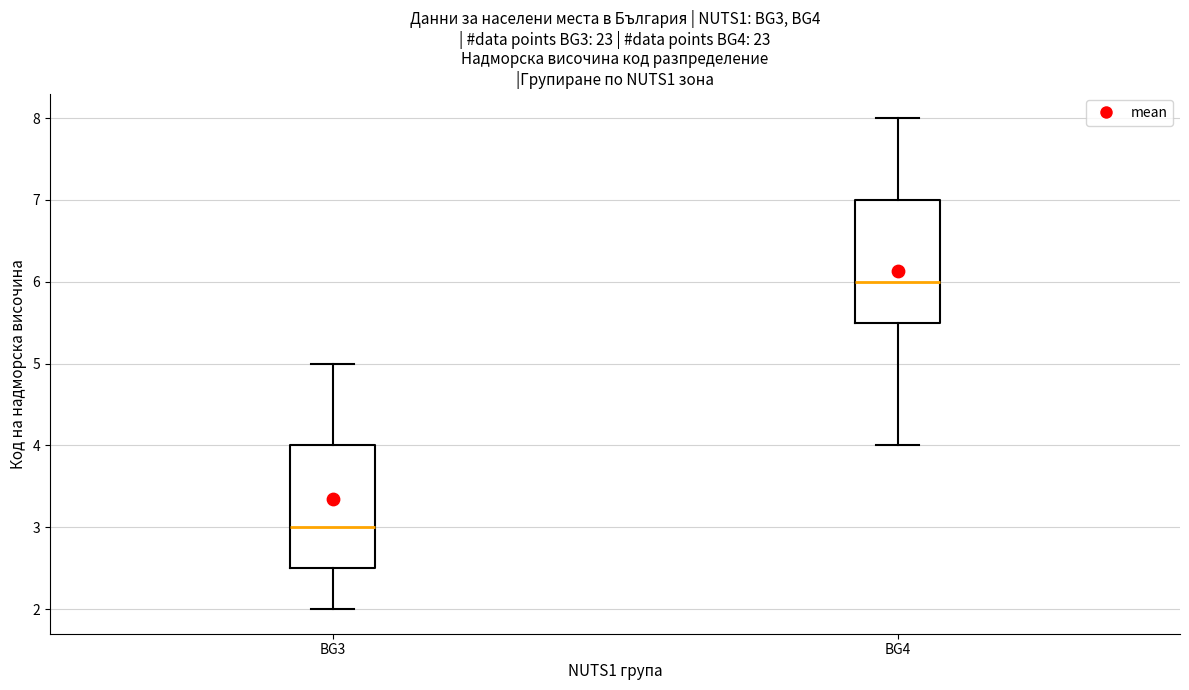

Reading left to right, read every box against the y-axis: the position of its median line, the range the box covers, and the ends of its whiskers. The values are not printed on the chart, so give them approximately, as read against the axis.

BG3: median 3.0, box 2.5 to 4.0, whiskers 2.0 to 5.0
BG4: median 6.0, box 5.5 to 7.0, whiskers 4.0 to 8.0